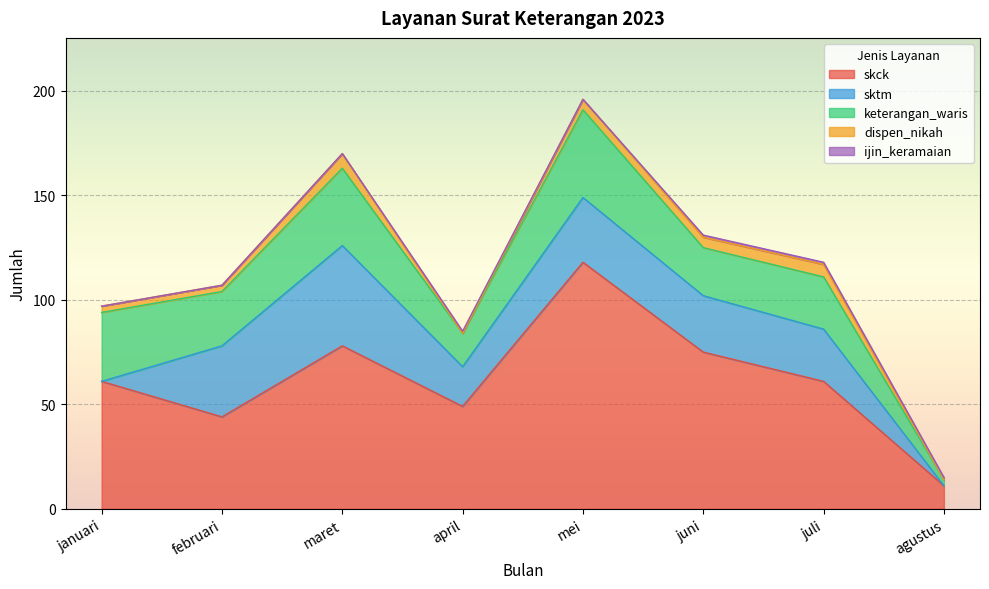

The keterangan_waris series shows 16 at april. True or false?

True